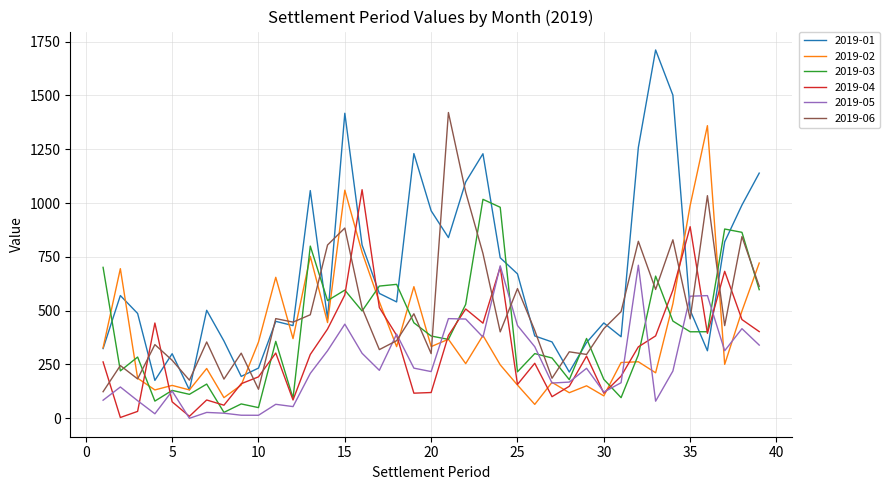

Which series has the largest total across all categories?

2019-01